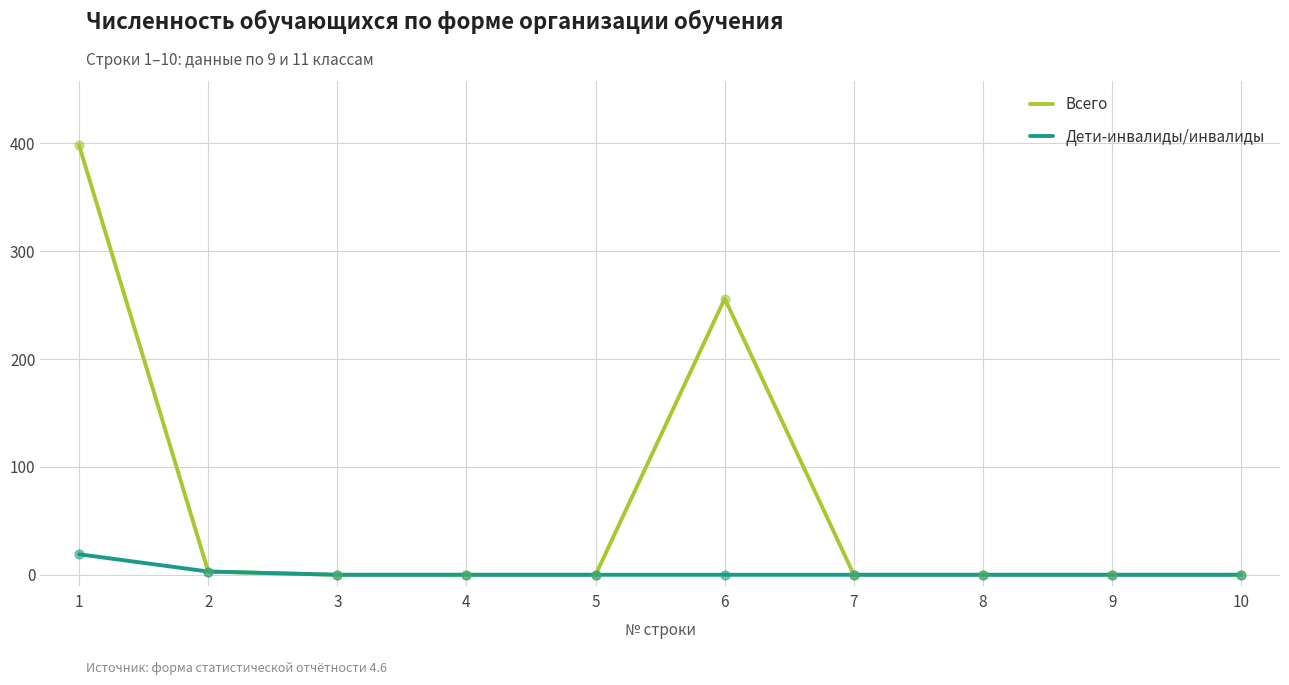

At how many categories does at least one series exceed 308?

1